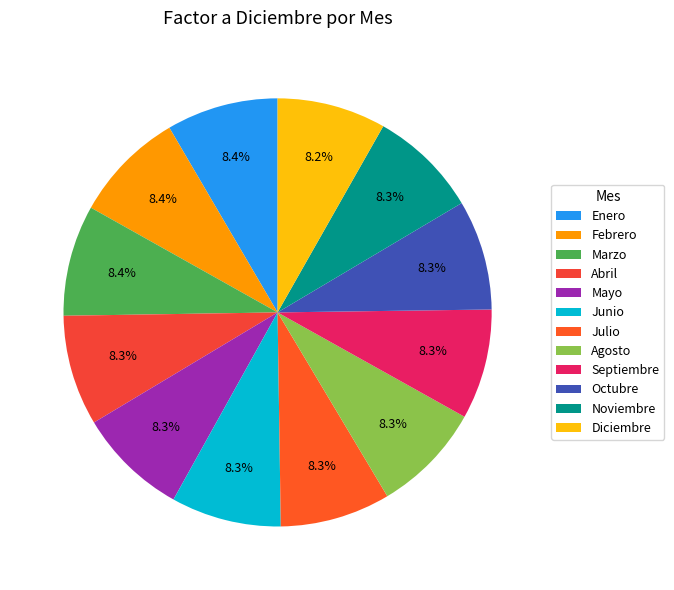

Does any single category account for the majority?

No